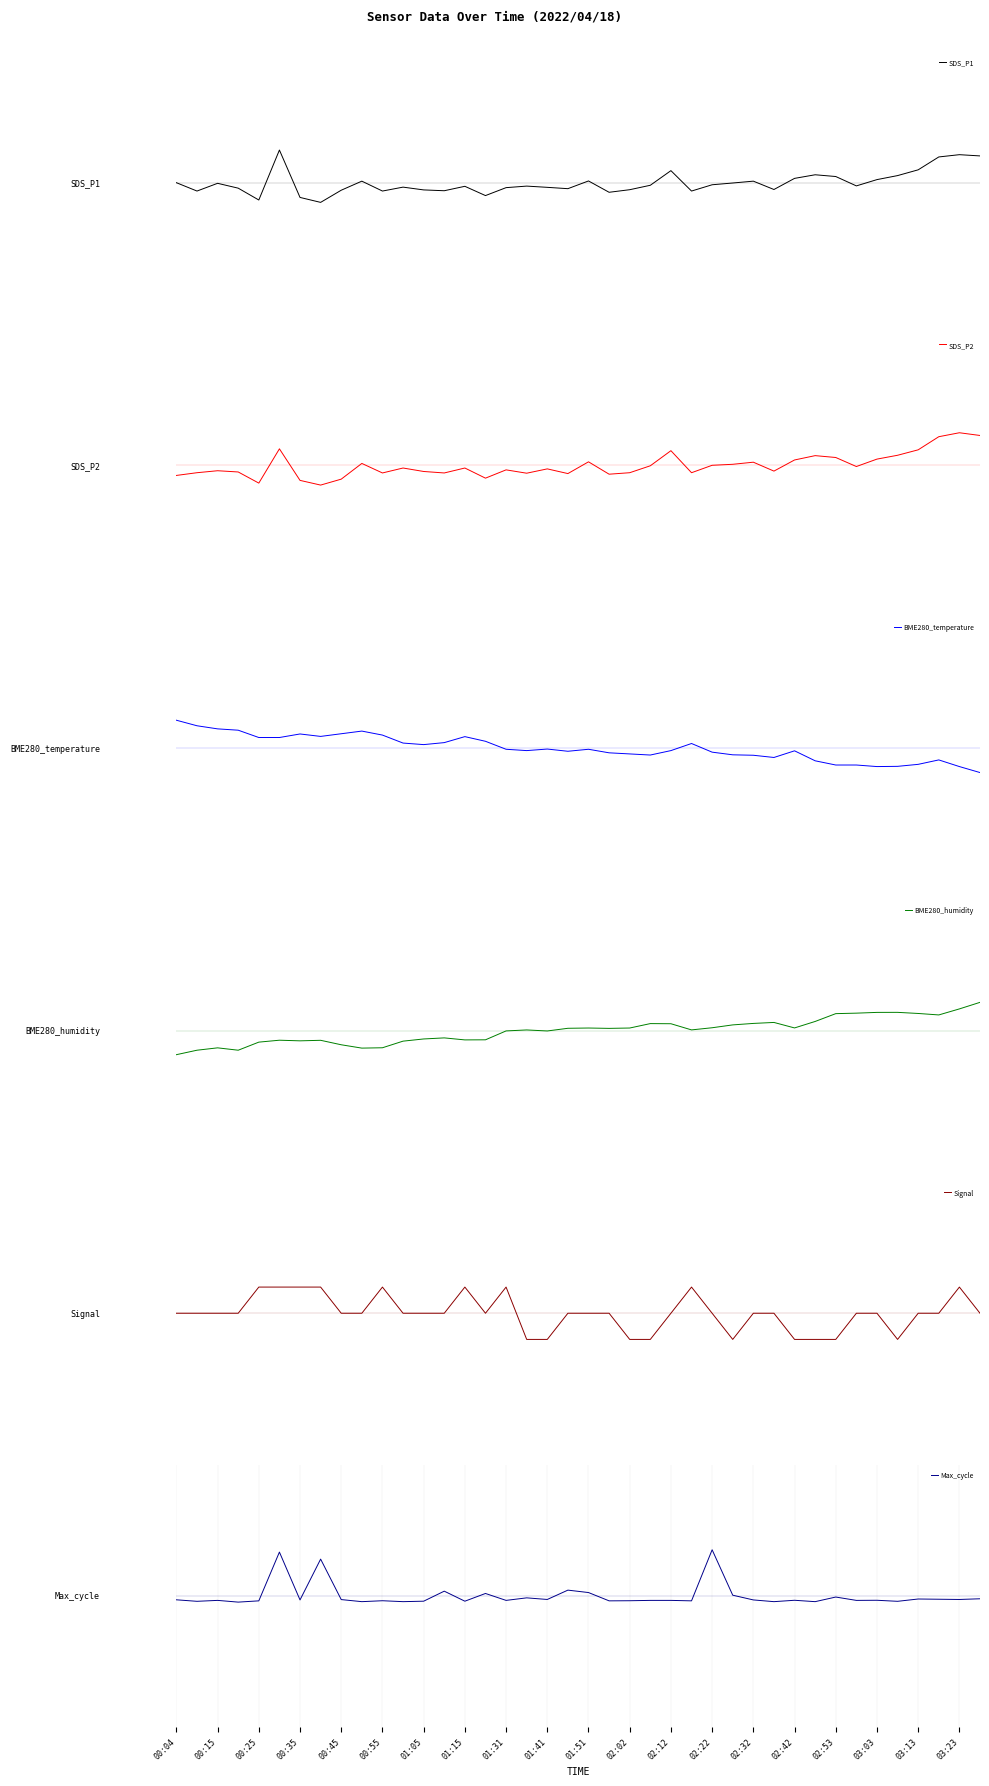

Reading left to right, extract all data points from this chart.

SDS_P1: 0.0	-0.2	-0.0	-0.1	-0.3	0.6	-0.3	-0.4	-0.1	0.0	-0.2	-0.1	-0.1	-0.2	-0.1	-0.2	-0.1	-0.1	-0.1	-0.1	0.0	-0.2	-0.1	-0.0	0.2	-0.2	-0.0	-0.0	0.0	-0.1	0.1	0.2	0.1	-0.1	0.1	0.1	0.2	0.5	0.5	0.5
SDS_P2: -0.2	-0.1	-0.1	-0.1	-0.3	0.3	-0.3	-0.4	-0.3	0.0	-0.1	-0.0	-0.1	-0.1	-0.0	-0.2	-0.1	-0.1	-0.1	-0.2	0.1	-0.2	-0.1	-0.0	0.3	-0.1	0.0	0.0	0.1	-0.1	0.1	0.2	0.2	-0.0	0.1	0.2	0.3	0.5	0.6	0.6
BME280_temperature: 0.5	0.4	0.4	0.3	0.2	0.2	0.3	0.2	0.3	0.3	0.2	0.1	0.1	0.1	0.2	0.1	-0.0	-0.0	-0.0	-0.1	-0.0	-0.1	-0.1	-0.1	-0.0	0.1	-0.1	-0.1	-0.1	-0.2	-0.1	-0.2	-0.3	-0.3	-0.4	-0.3	-0.3	-0.2	-0.4	-0.5
BME280_humidity: -0.5	-0.4	-0.3	-0.4	-0.2	-0.2	-0.2	-0.2	-0.3	-0.3	-0.3	-0.2	-0.2	-0.1	-0.2	-0.2	-0.0	0.0	-0.0	0.0	0.1	0.0	0.1	0.1	0.1	0.0	0.1	0.1	0.1	0.2	0.1	0.2	0.3	0.3	0.3	0.3	0.3	0.3	0.4	0.5
Signal: 0.0	0.0	0.0	0.0	0.5	0.5	0.5	0.5	0.0	0.0	0.5	0.0	0.0	0.0	0.5	0.0	0.5	-0.5	-0.5	0.0	0.0	0.0	-0.5	-0.5	0.0	0.5	0.0	-0.5	0.0	0.0	-0.5	-0.5	-0.5	0.0	0.0	-0.5	0.0	0.0	0.5	0.0
Max_cycle: -0.1	-0.1	-0.1	-0.1	-0.1	0.8	-0.1	0.7	-0.1	-0.1	-0.1	-0.1	-0.1	0.1	-0.1	0.0	-0.1	-0.0	-0.1	0.1	0.1	-0.1	-0.1	-0.1	-0.1	-0.1	0.9	0.0	-0.1	-0.1	-0.1	-0.1	-0.0	-0.1	-0.1	-0.1	-0.1	-0.1	-0.1	-0.1